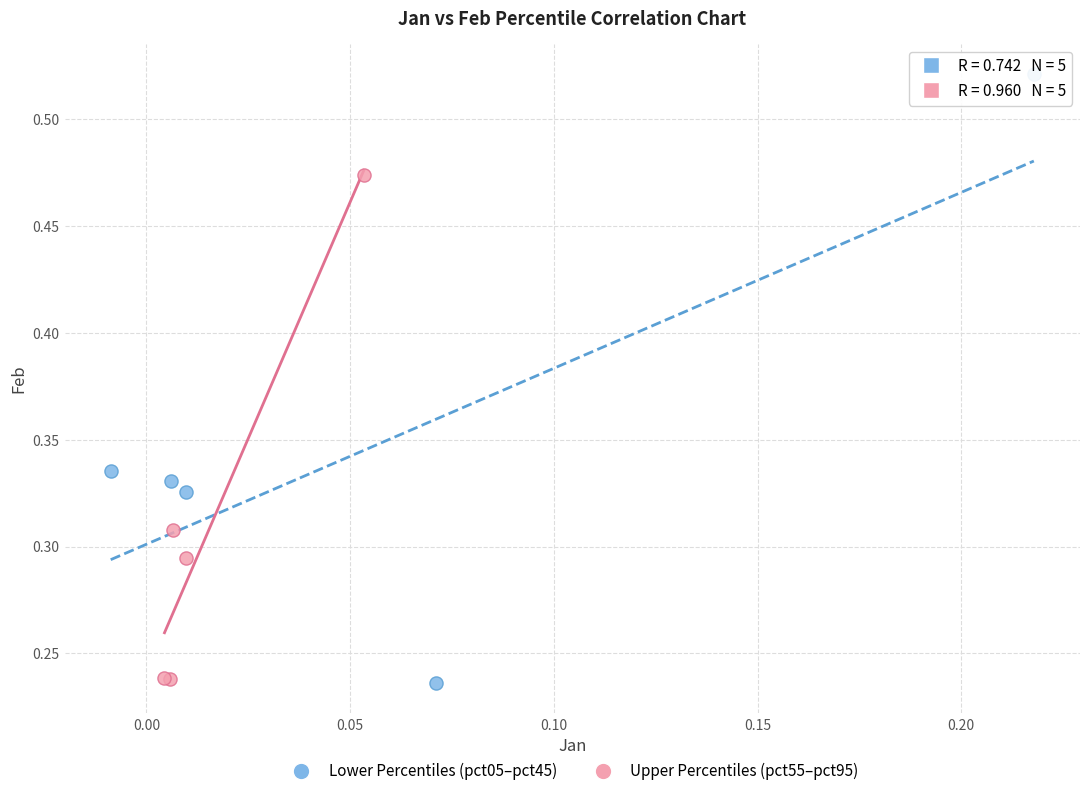

Which series reaches the maximum Y coordinate?

Lower Percentiles (pct05–pct45)